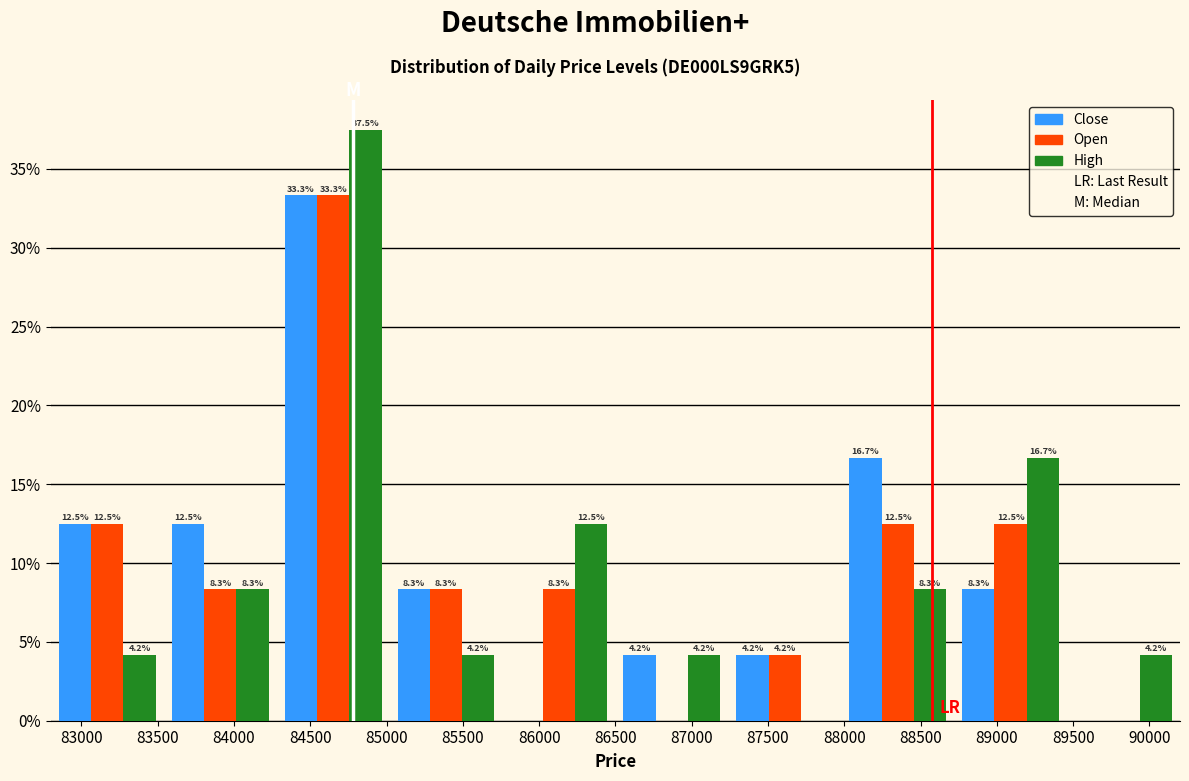

In the Open series, which range on the x-axis has the tallest bar?

84280 to 85020